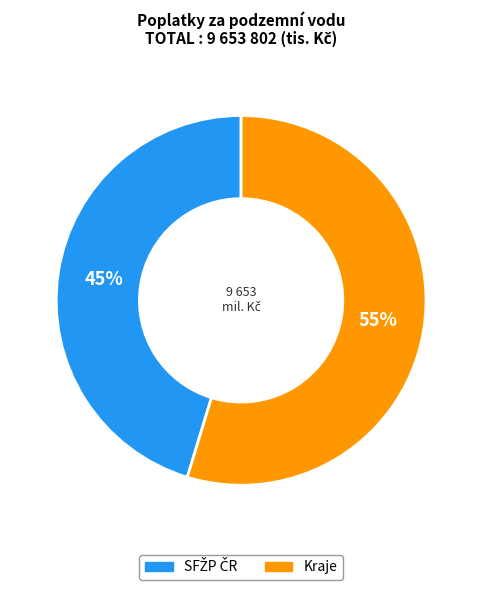

To the nearest percent, what is the average slice percentage?

50%